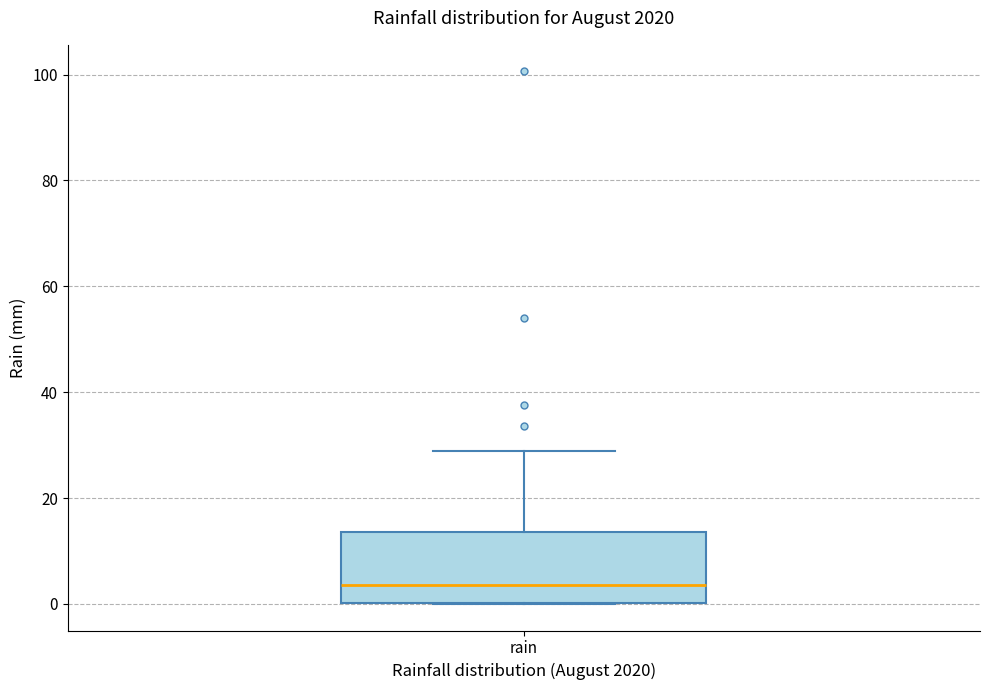

Transcribe this box plot: give where the median line is, the range the box spans, and where the two whiskers end, as read against the y-axis. The values are not printed on the chart, so give them approximately, as read against the axis.

median 4, box 0 to 14, whiskers 0 to 28